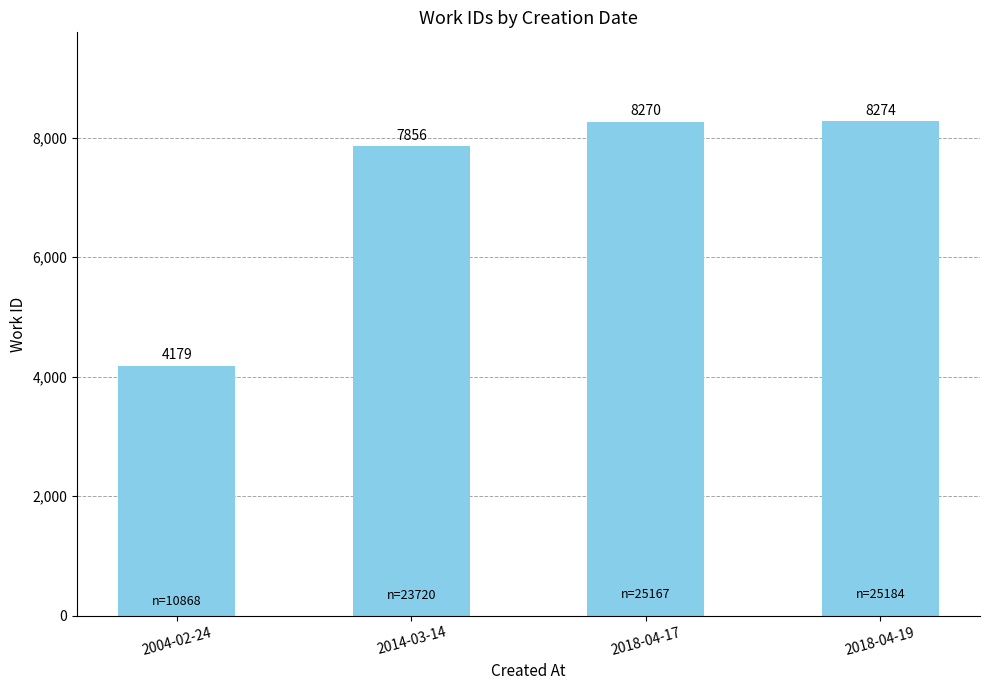

What is the difference between the maximum and minimum values?

4095